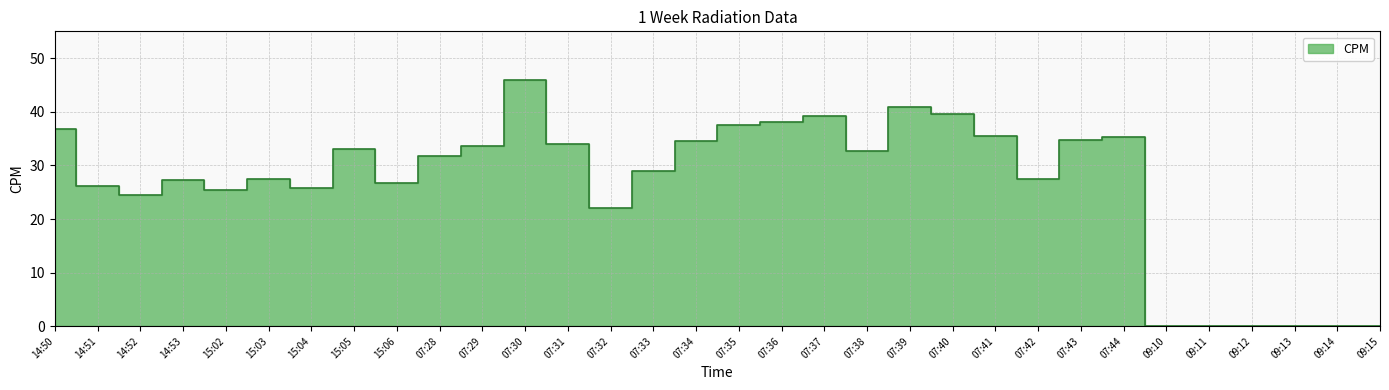

At which label is the value closest to 22?

07:32